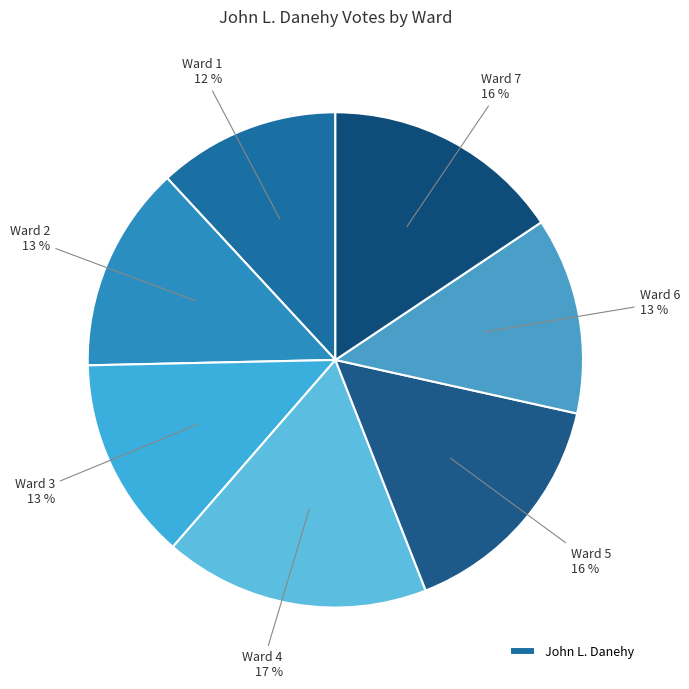

Rank the categories by value from lowest to highest.

Ward 1, Ward 6, Ward 3, Ward 2, Ward 5, Ward 7, Ward 4